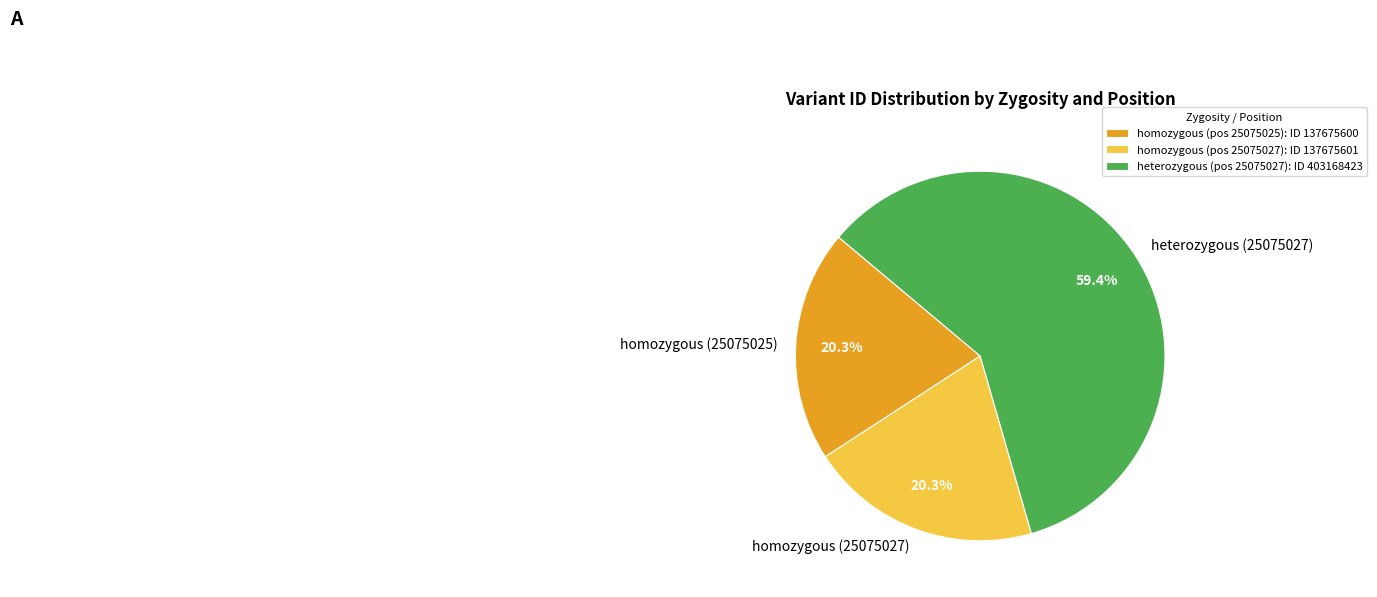

The heterozygous (25075027) slice represents 59% of the pie. True or false?

True